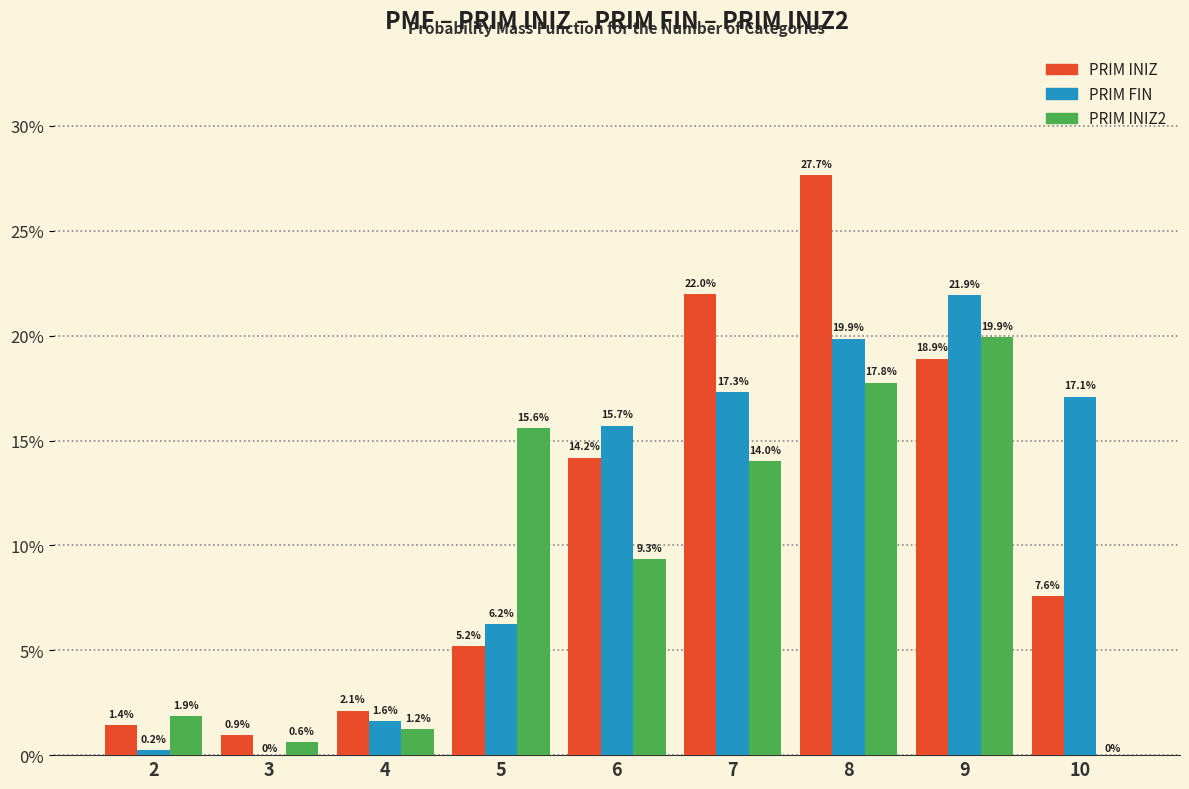

Does the chart contain stacked bars?

No